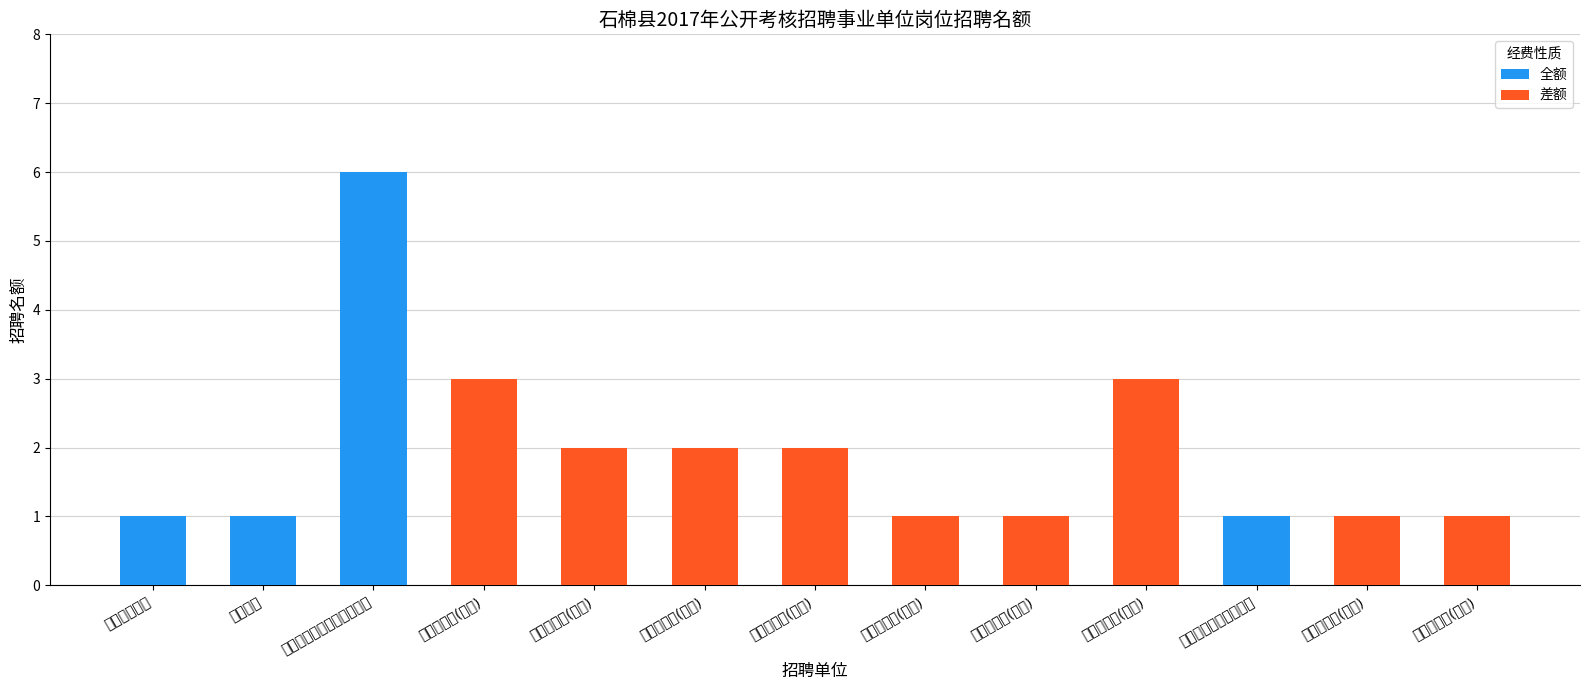

What is the sum of the 差额 values at 县人民医院(口腔) and 县人民医院(影像)?

4